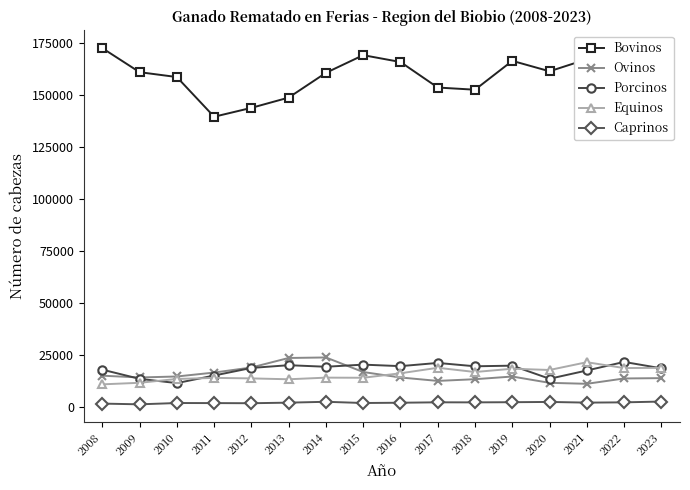

True or false: Porcinos and Ovinos cross at least once.

True